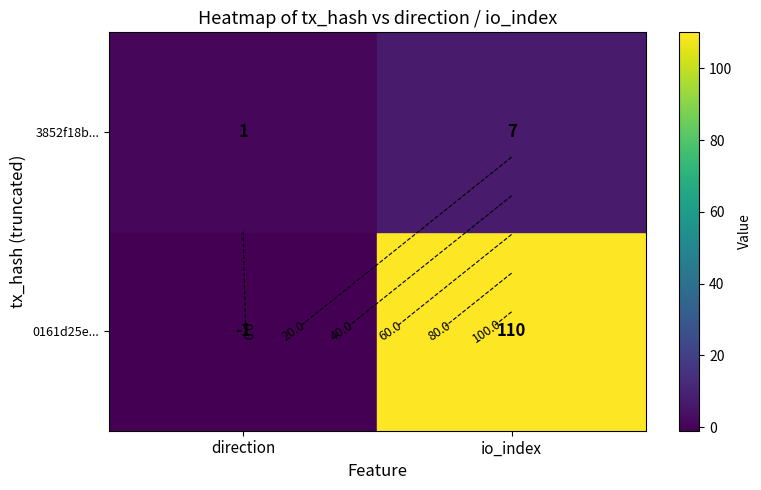

List the labels in order of 0161d25e... value, largest first.

io_index, direction